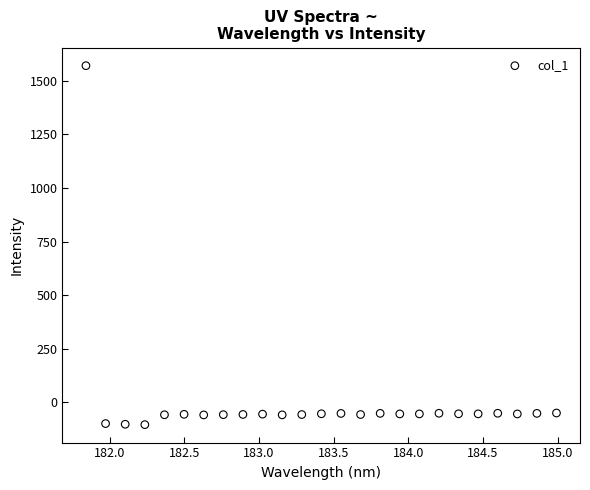

What is the range of Y values (max minus min)?

1676.2